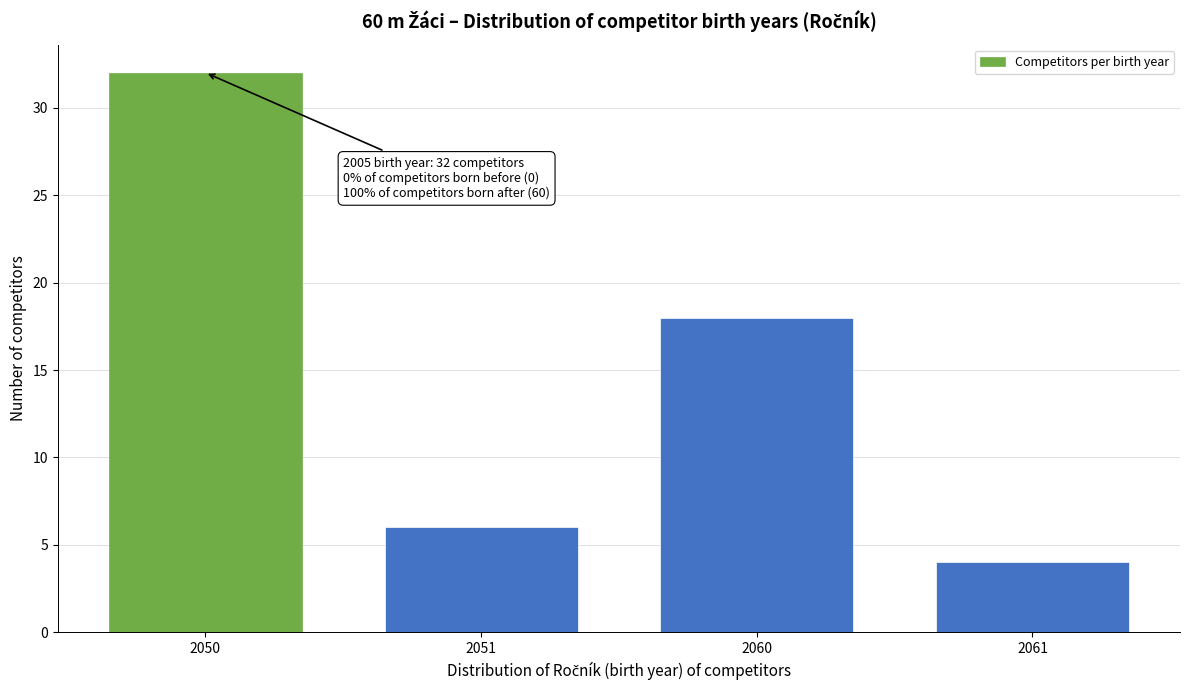

Reading right to left, transcribe all the data shown in this chart.

2061=4	2060=18	2051=6	2050=32